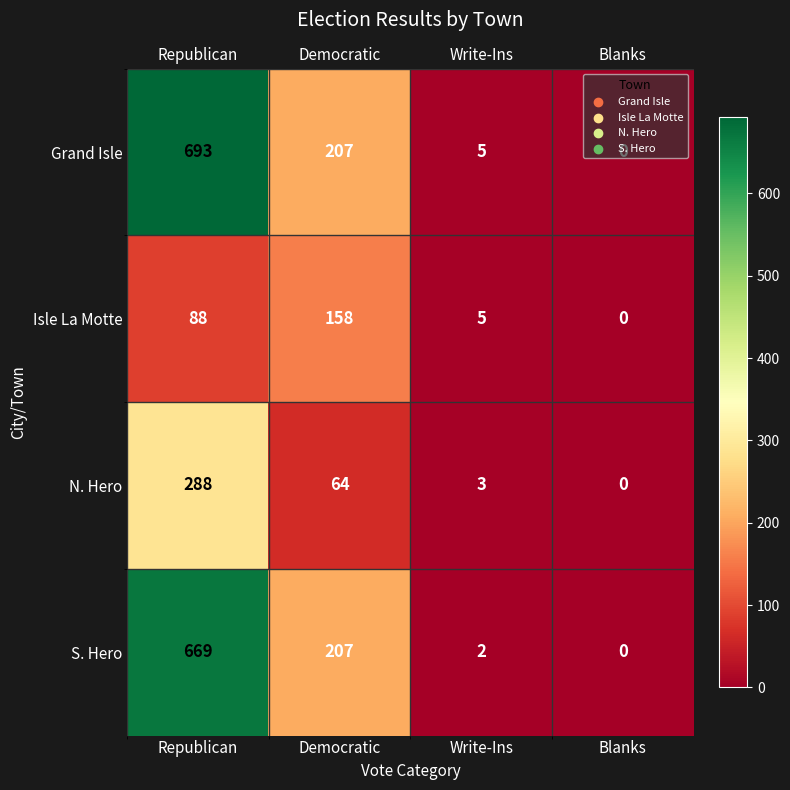

At how many categories does at least one series exceed 475?

1